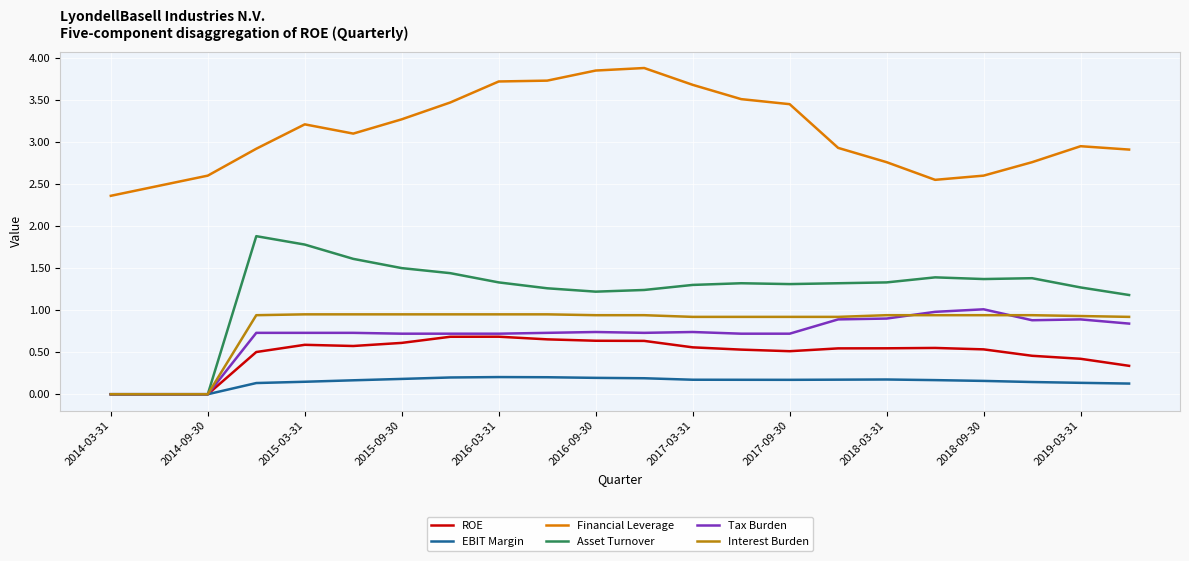

Which series has the largest total across all categories?

Financial Leverage